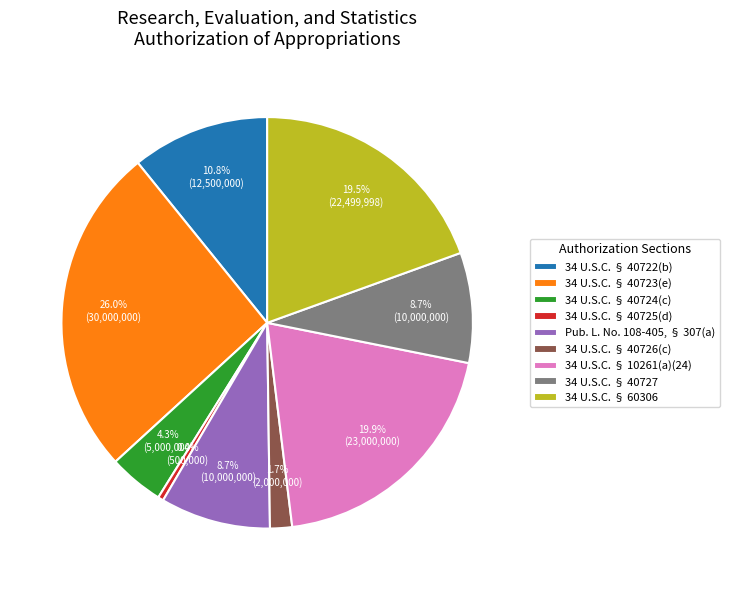

Count the number of slices in the pie.

9